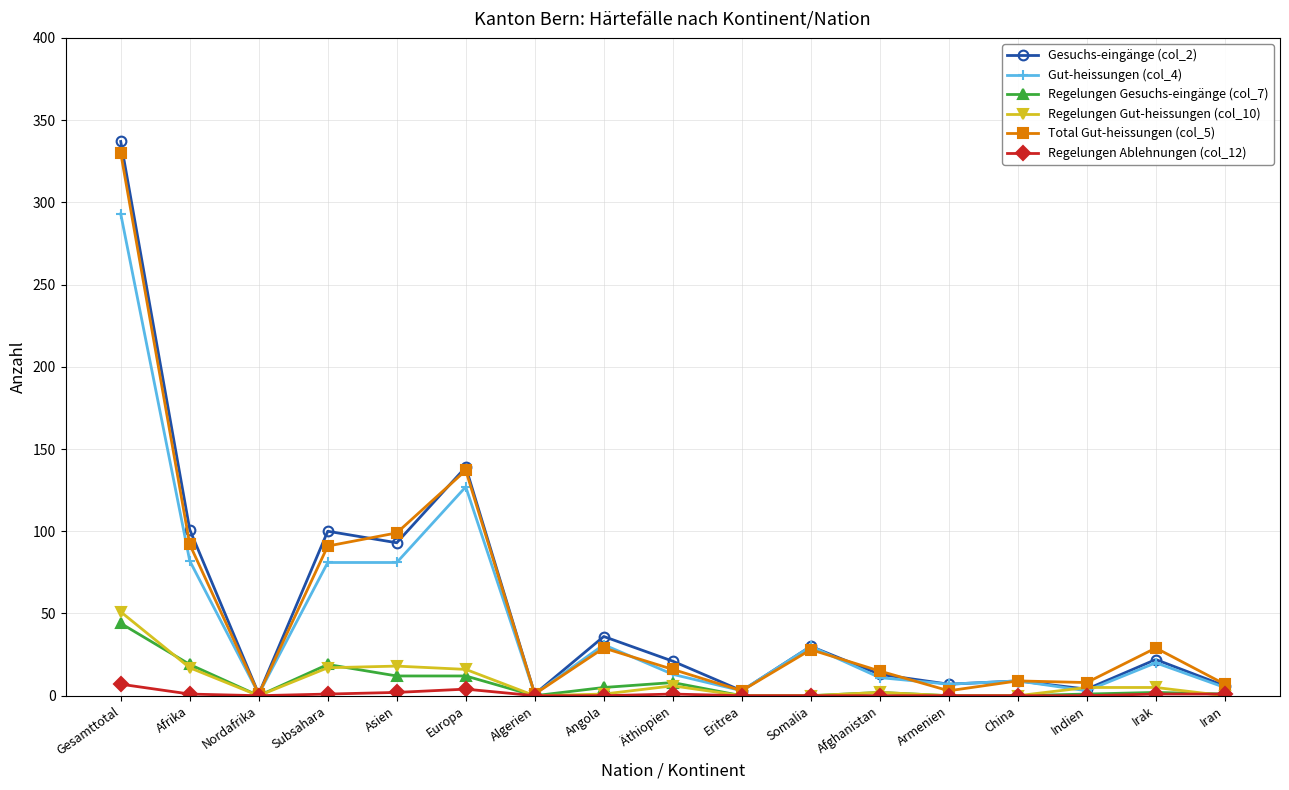

True or false: Total Gut-heissungen (col_5) has more than 1 points higher than both neighbors.

True